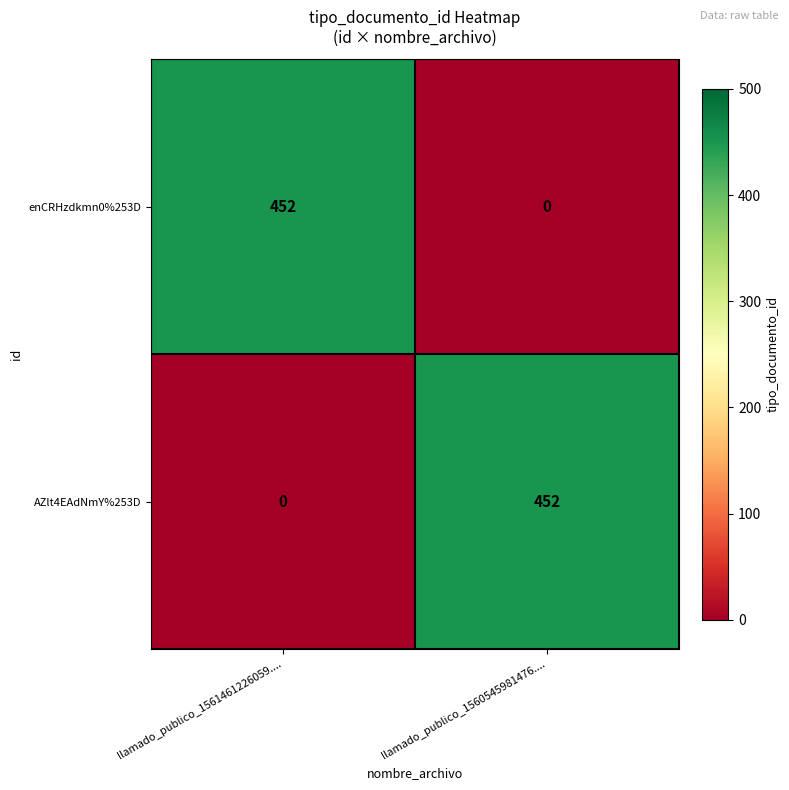

At which label does AZlt4EAdNmY%253D reach its peak?

llamado_publico_1560545981476....